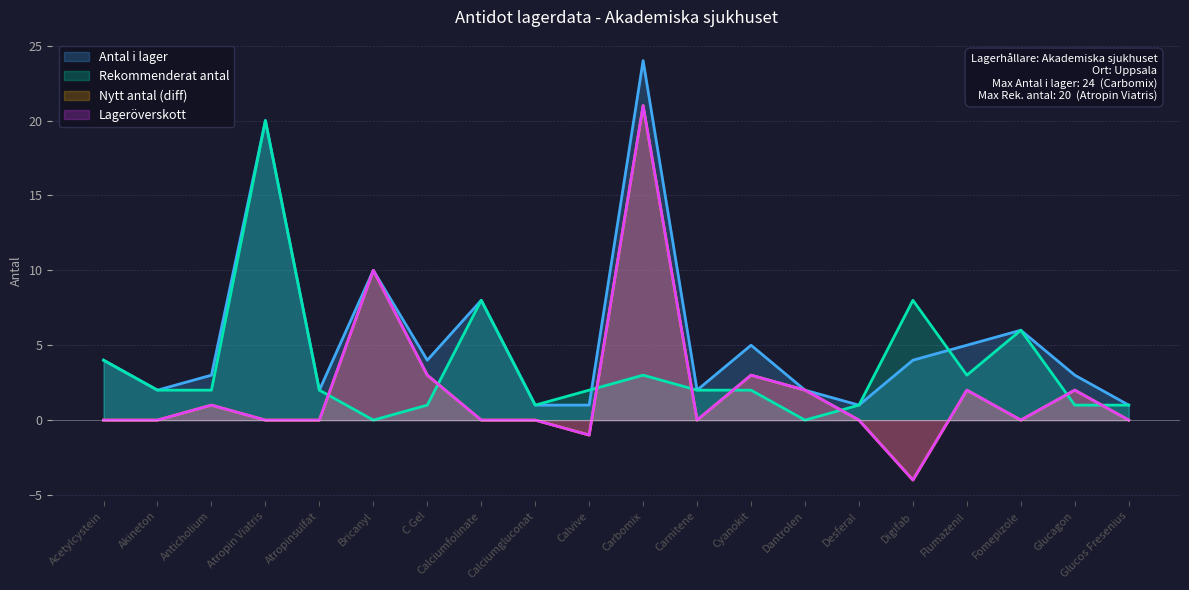

What position from the left is Akineton?

2